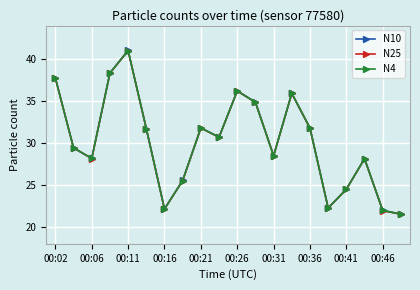

Rank the series by their average value, from lowest to highest.

N25, N4, N10